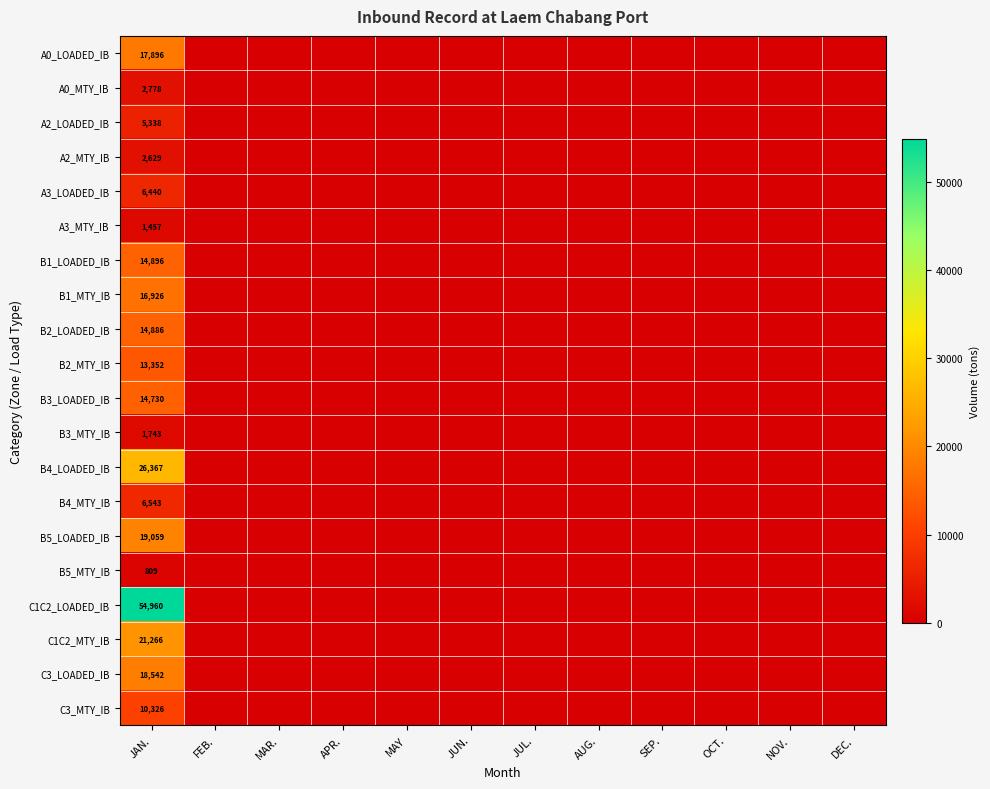

Which has a higher value, NOV. or MAR.?

NOV.